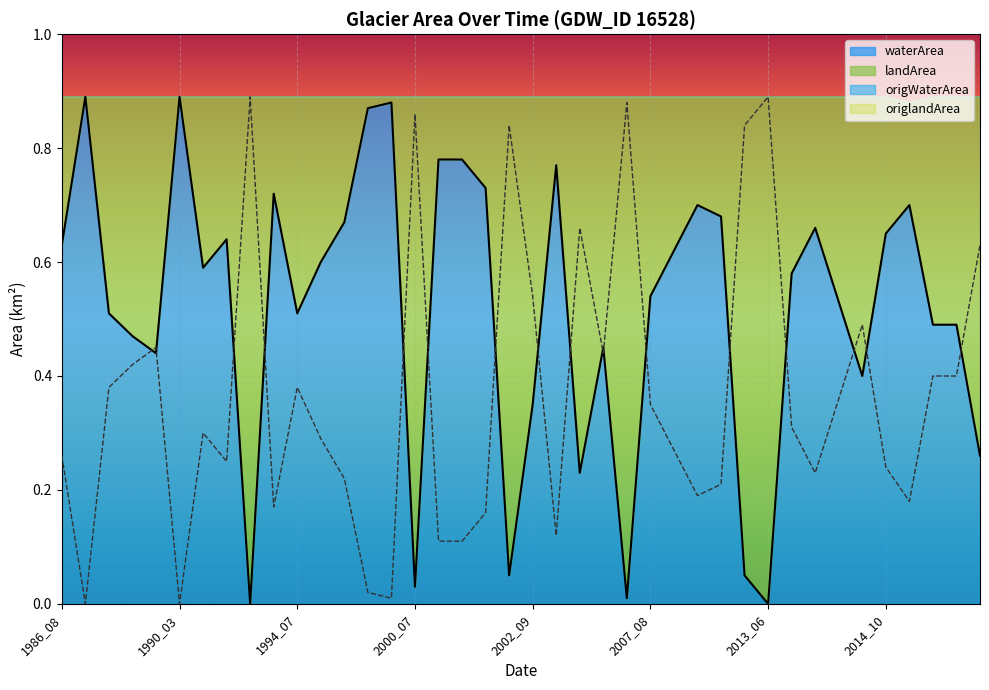

What is the sum of the landArea values at 2015_08 and 2001_09?

0.8